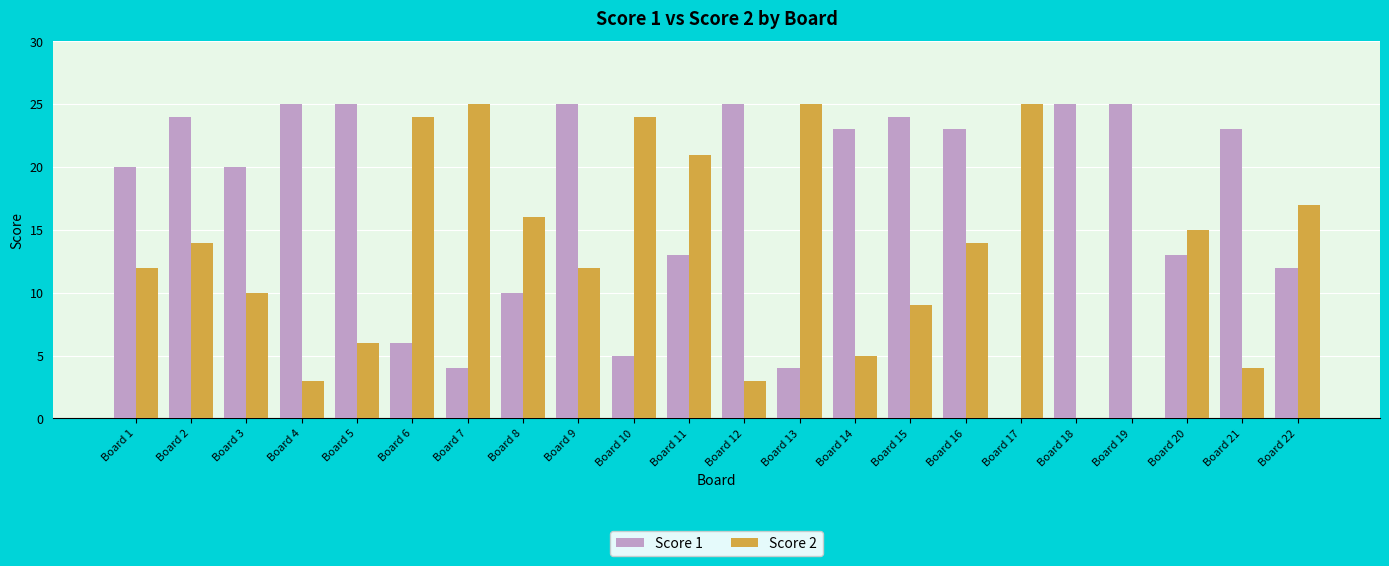

Is the value of Score 2 at Board 3 greater than the value of Score 1 at Board 16?

No